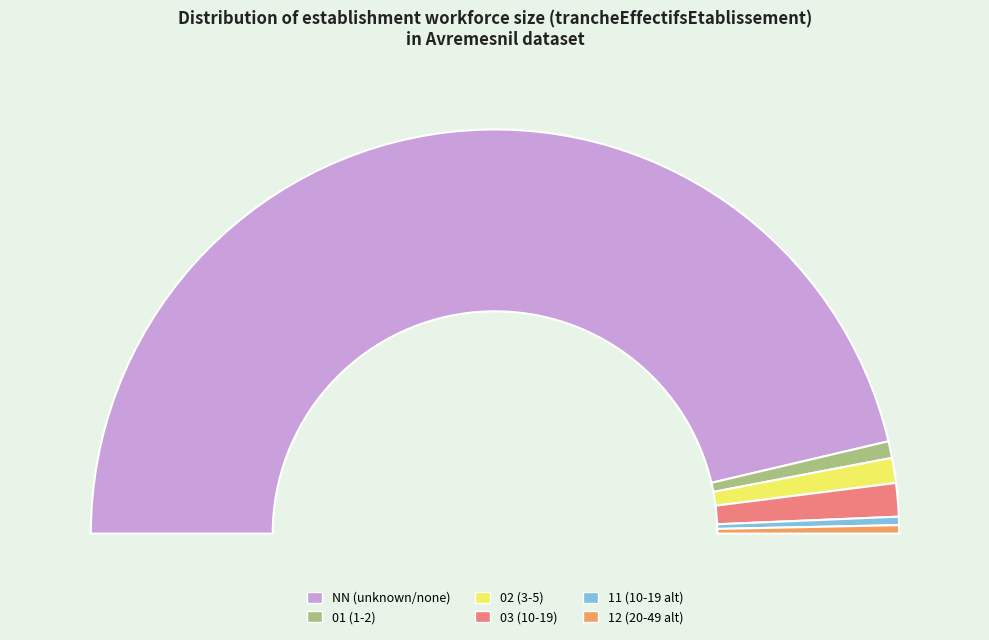

To the nearest percent, what is the difference between the 12 and 03 slice percentages?

2%